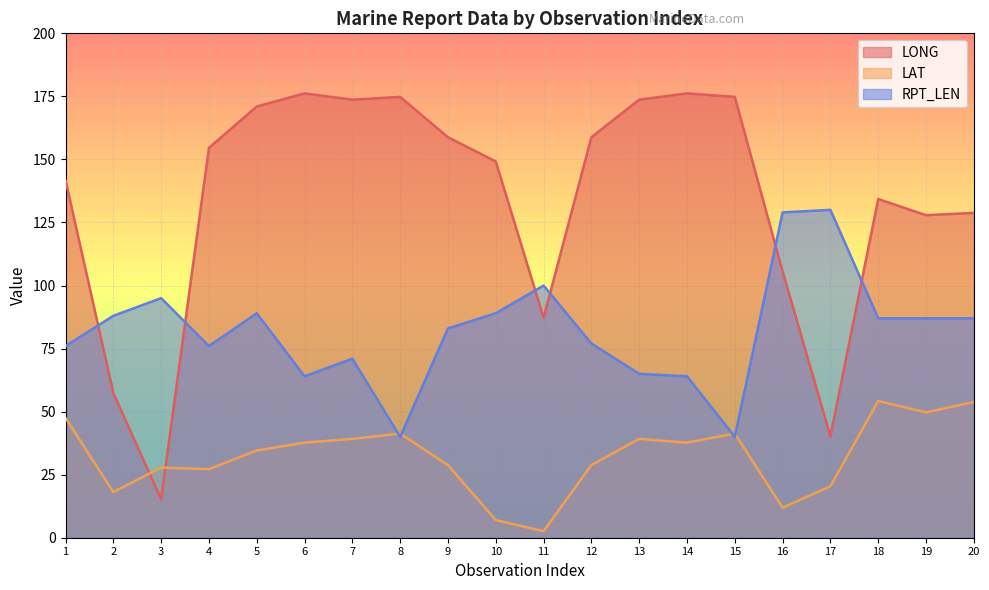

Reading right to left, transcribe all the data shown in this chart.

LONG: 20=128.8	19=127.9	18=134.3	17=40.2	16=105.6	15=174.8	14=176.2	13=173.7	12=158.8	11=87.2	10=149.2	9=158.8	8=174.8	7=173.7	6=176.2	5=171.0	4=154.6	3=15.2	2=57.4	1=141.7
LAT: 20=53.8	19=49.7	18=54.2	17=20.4	16=11.9	15=41.3	14=37.7	13=39.2	12=28.8	11=2.6	10=7.0	9=28.8	8=41.3	7=39.2	6=37.7	5=34.6	4=27.2	3=27.8	2=18.1	1=47.5
RPT_LEN: 20=87.0	19=87.0	18=87.0	17=130.0	16=129.0	15=40.0	14=64.0	13=65.0	12=77.0	11=100.0	10=89.0	9=83.0	8=40.0	7=71.0	6=64.0	5=89.0	4=76.0	3=95.0	2=88.0	1=76.0